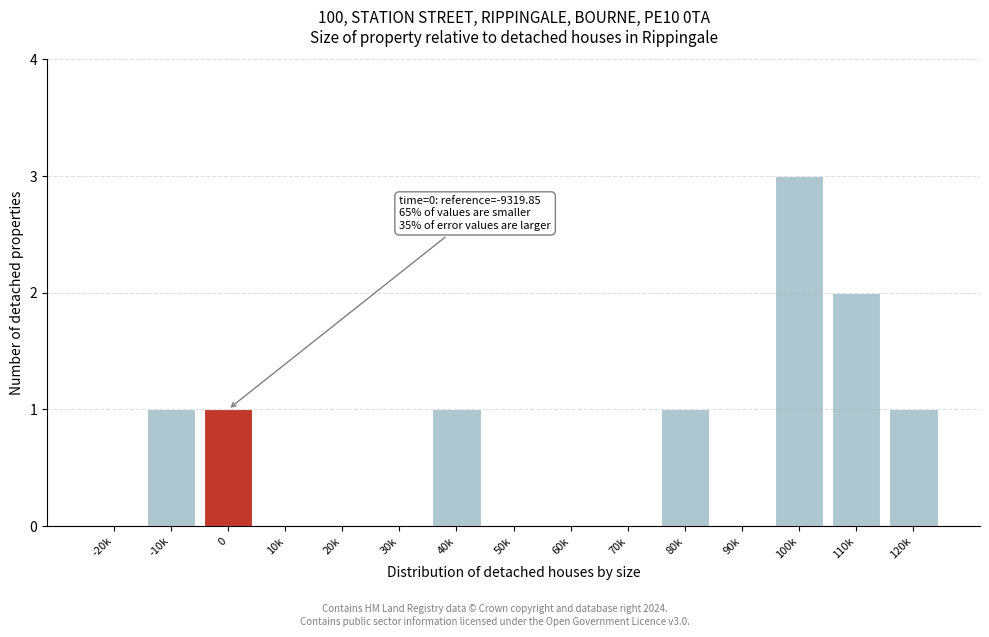

Reading left to right, what are all the values shown in this chart?

-20k=0	-10k=1	0=1	10k=0	20k=0	30k=0	40k=1	50k=0	60k=0	70k=0	80k=1	90k=0	100k=3	110k=2	120k=1